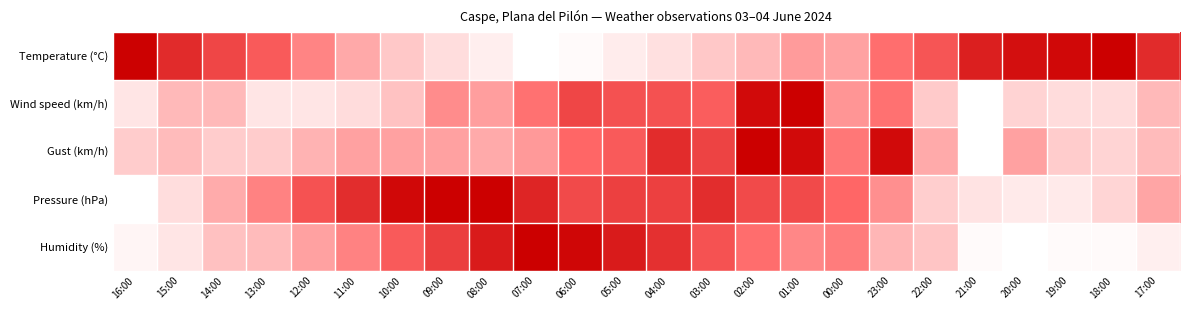

Between 23:00 and 19:00, which is larger?

19:00